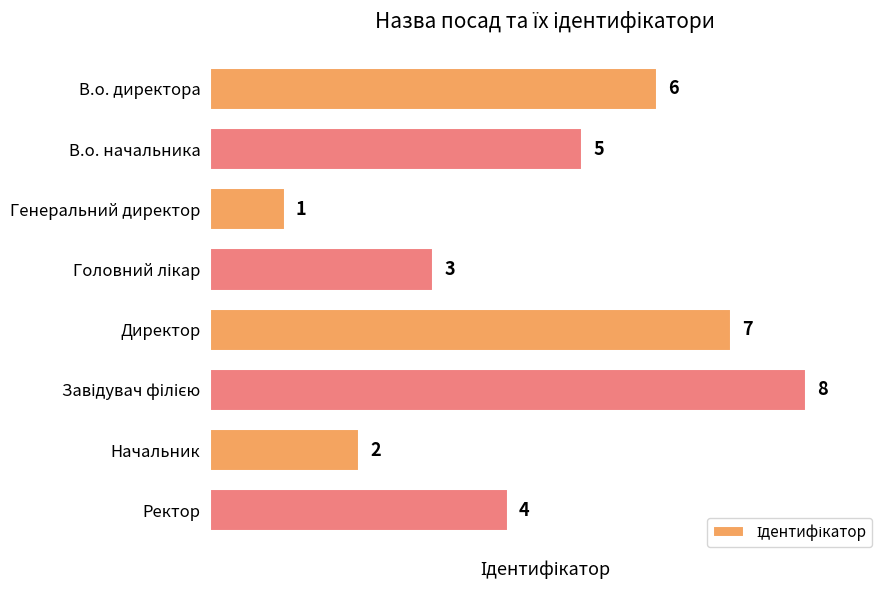

The value at Начальник is 4. True or false?

False